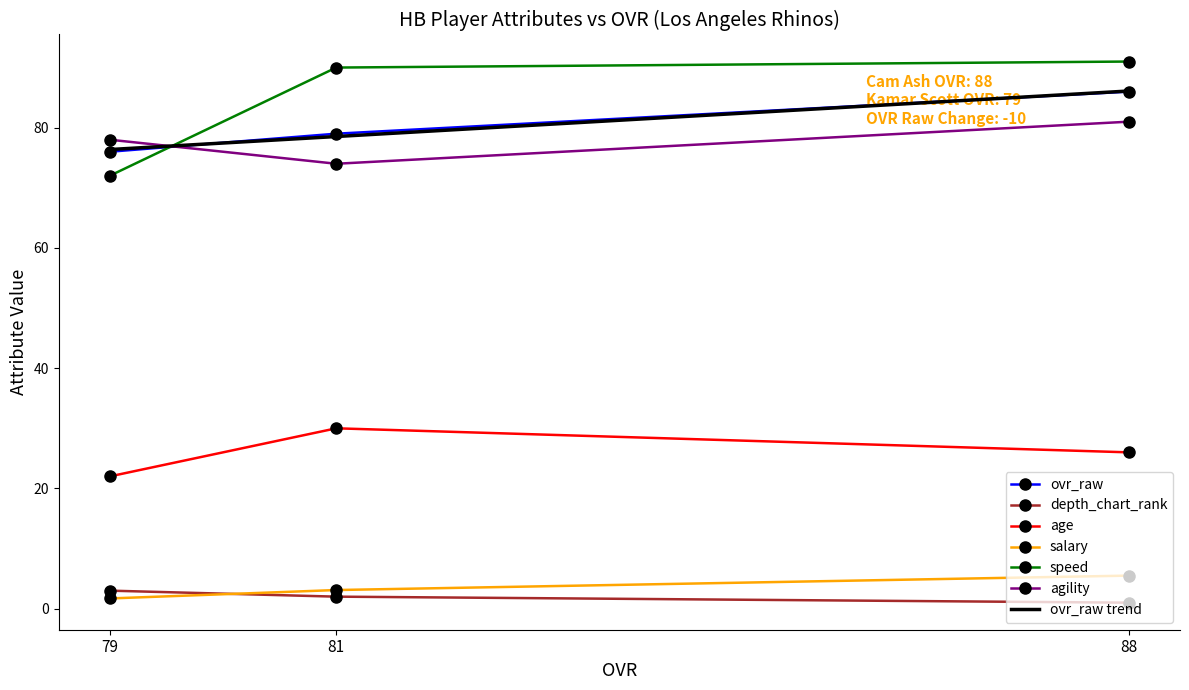

What is the difference between the second highest and minimum values in the agility series?

4.0